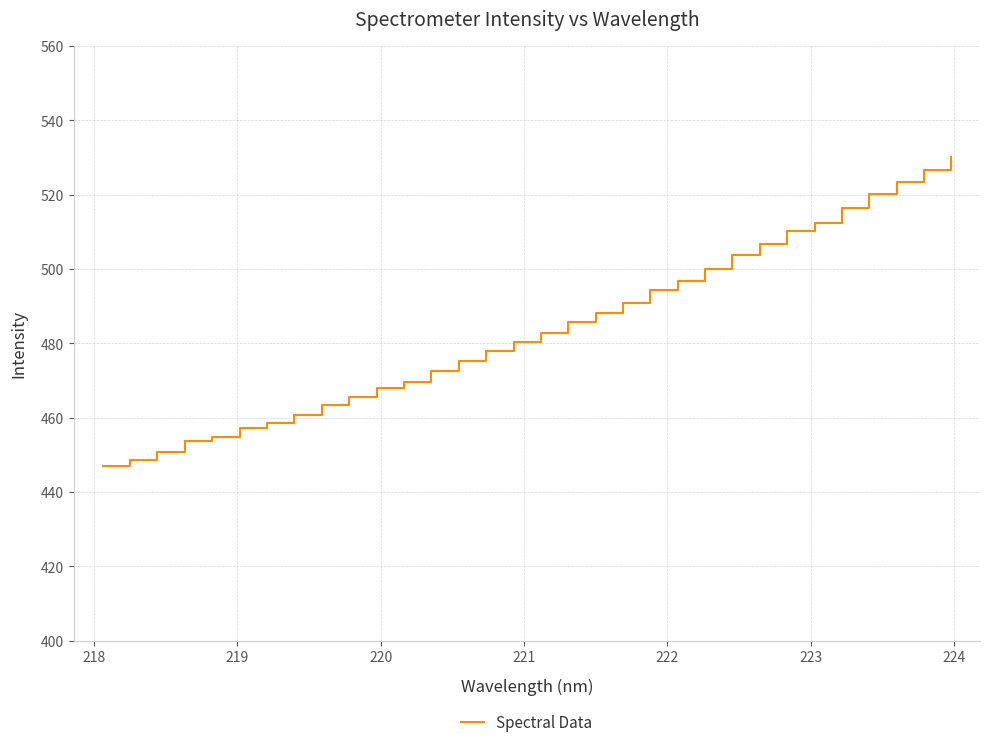

What is the maximum value shown in the chart?

530.3